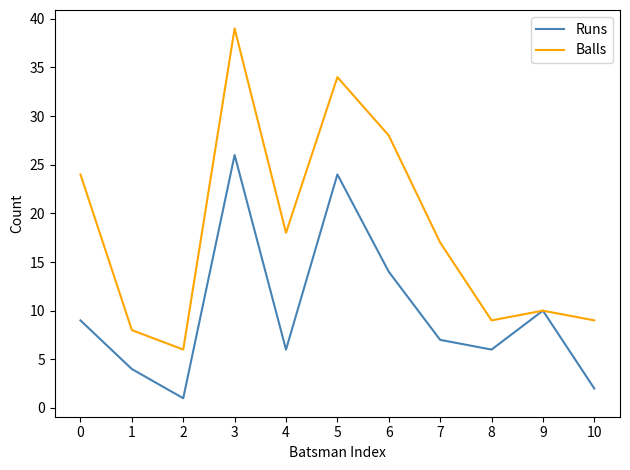

Reading right to left, what are all the values shown in this chart?

Runs: 10=2	9=10	8=6	7=7	6=14	5=24	4=6	3=26	2=1	1=4	0=9
Balls: 10=9	9=10	8=9	7=17	6=28	5=34	4=18	3=39	2=6	1=8	0=24